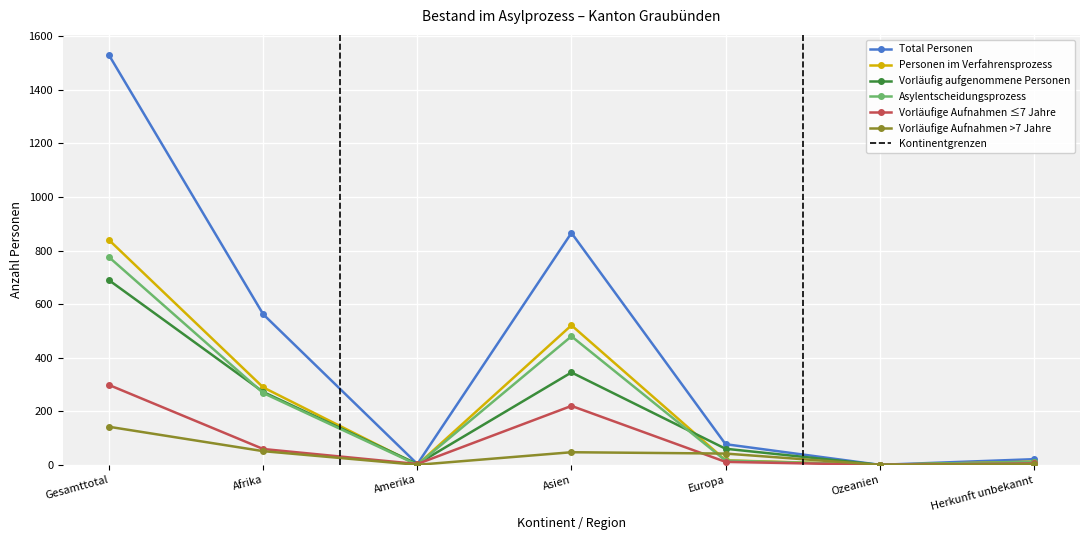

List the labels in order of Asylentscheidungsprozess value, smallest first.

Amerika, Ozeanien, Herkunft unbekannt, Europa, Afrika, Asien, Gesamttotal